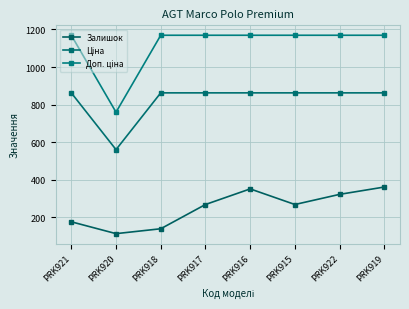

What is the greatest value displayed?

1169.2